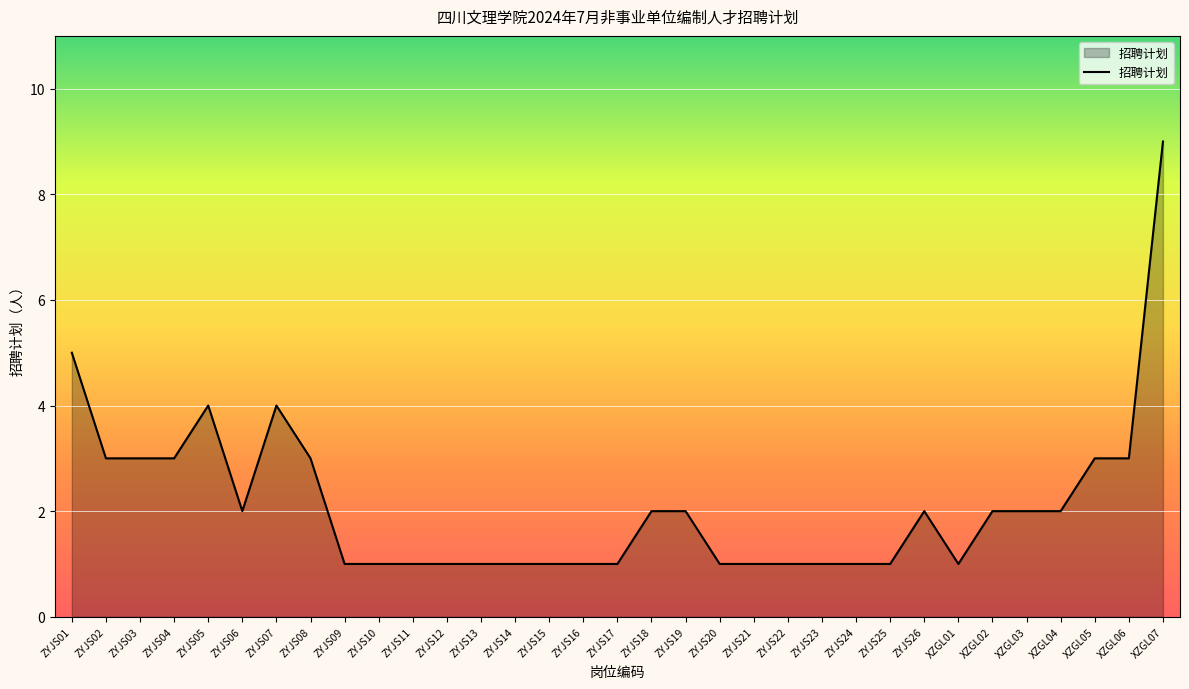

What is the difference between the maximum and minimum values?

8